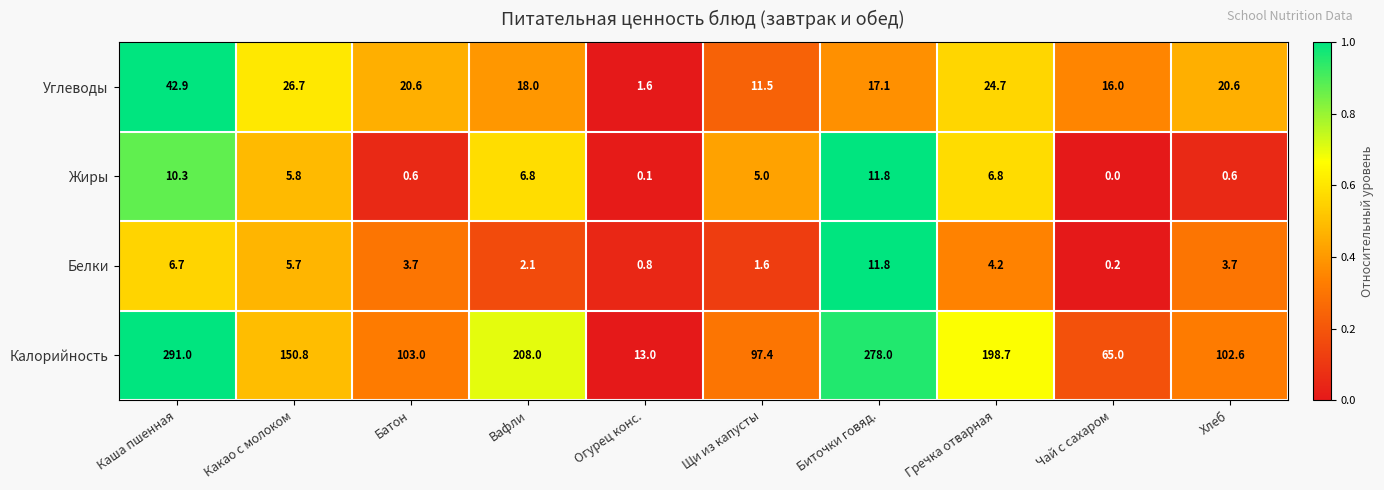

At which category does the chart reach its peak across all series?

Каша пшенная